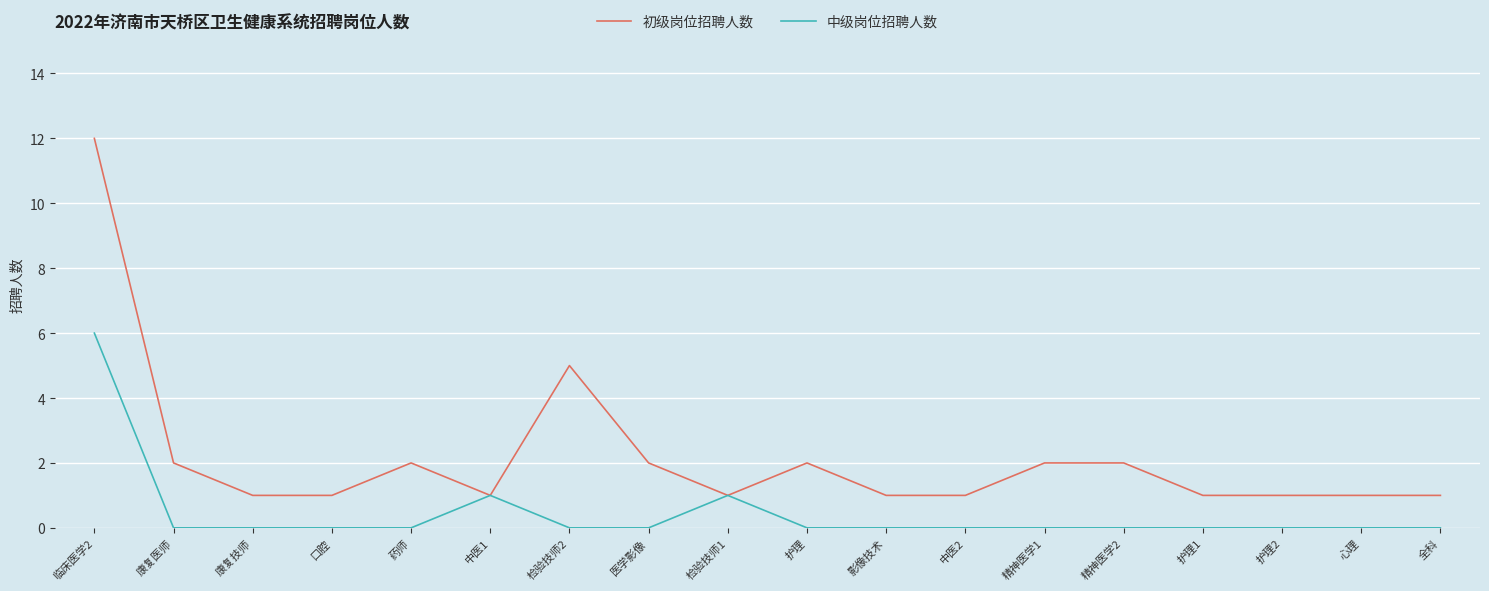

The value of 初级岗位招聘人数 at 护理 is 3. True or false?

False